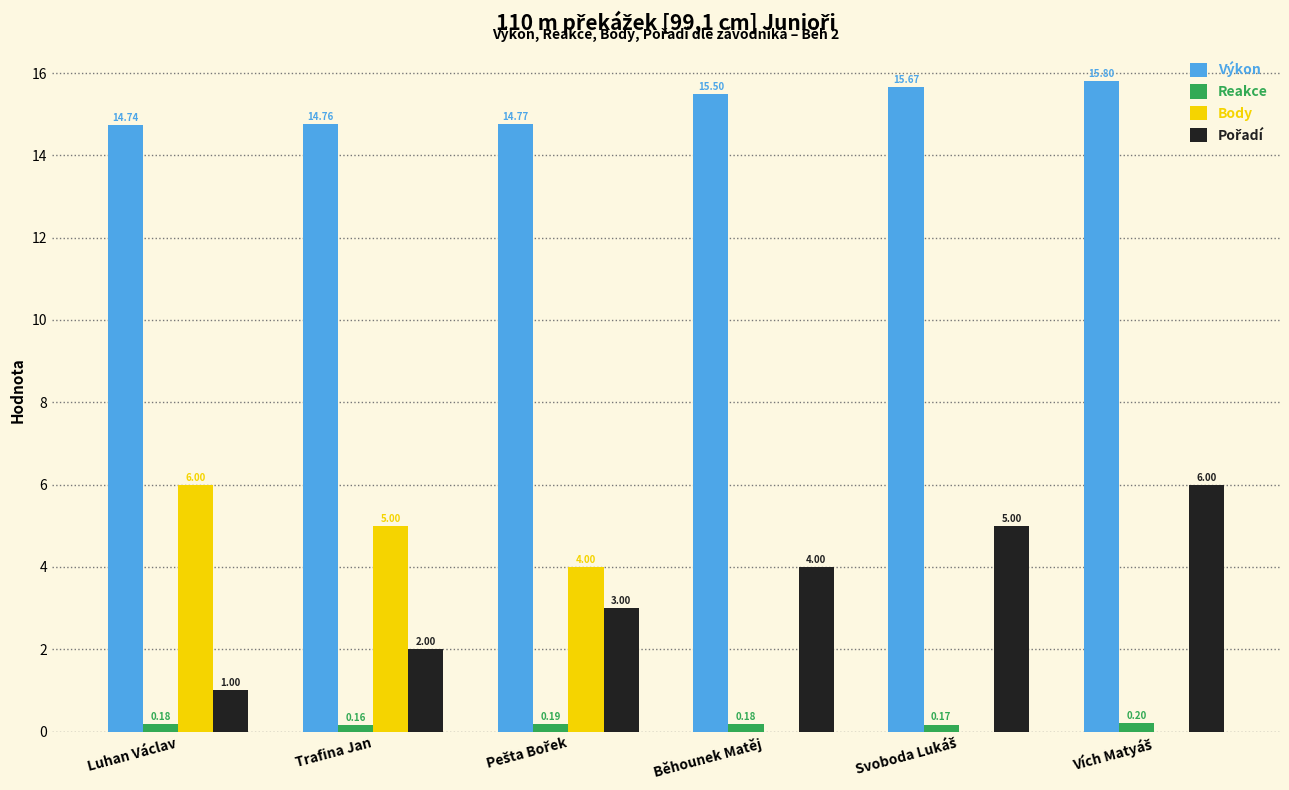

Which series has the largest total across all categories?

Výkon